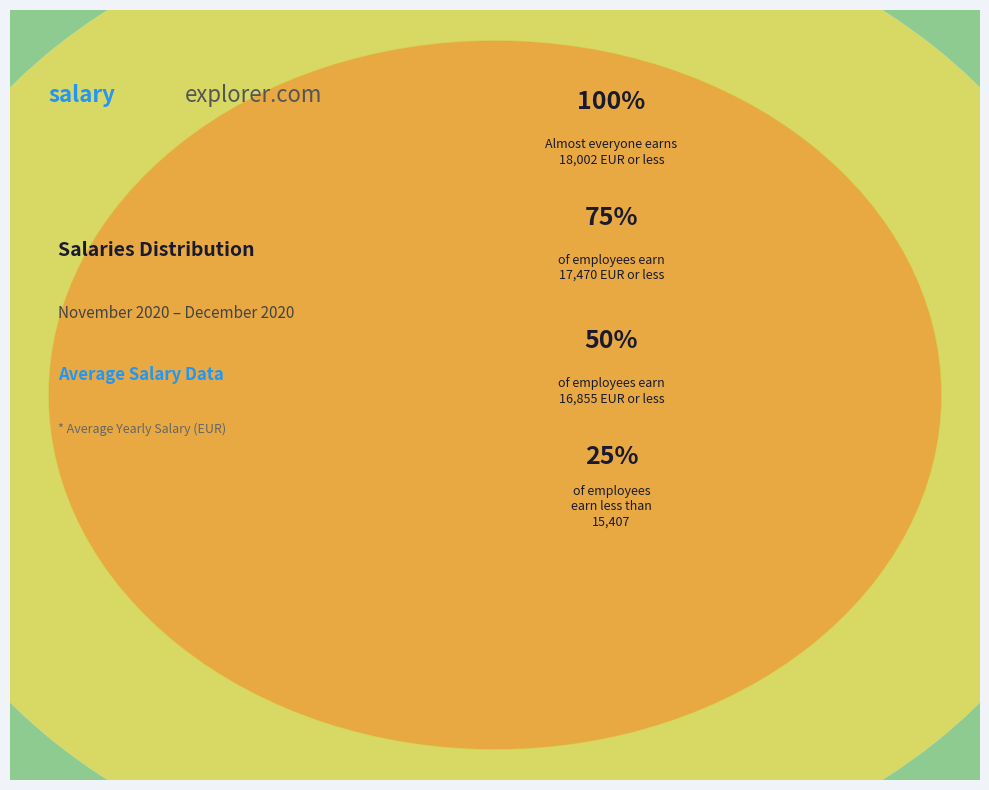

The 08.12.2020 slice represents 22% of the pie. True or false?

False